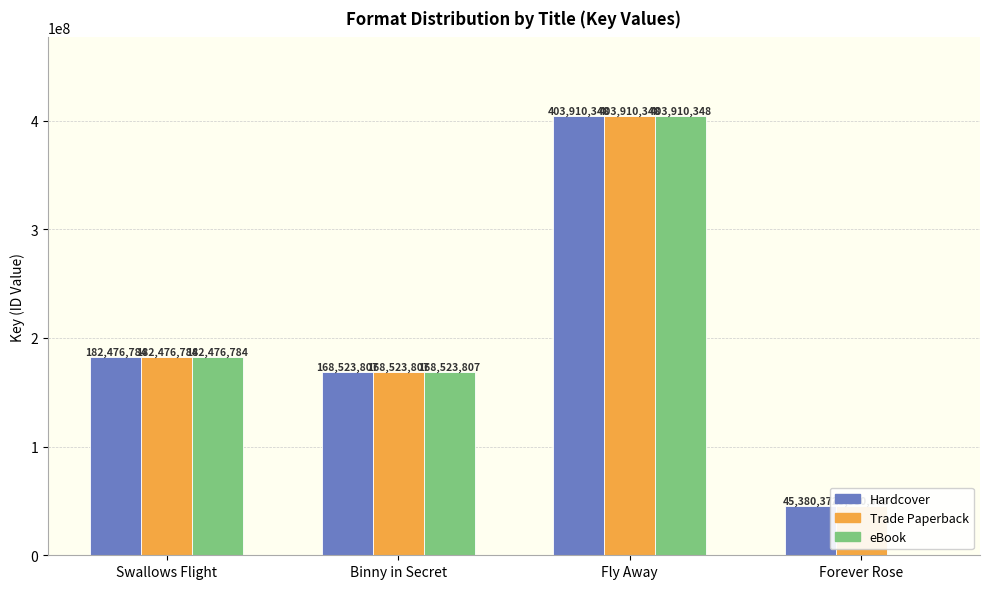

What is the difference between the second highest and second lowest values in the Trade Paperback series?

13952977